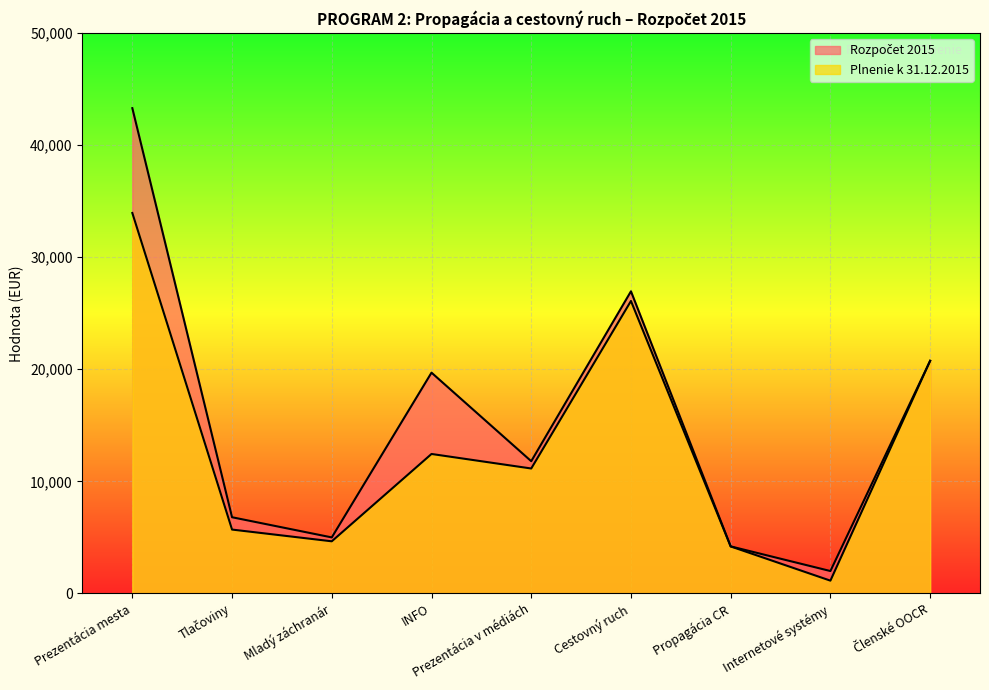

Which has a higher value, Mladý záchranár or Prezentácia v médiách?

Prezentácia v médiách